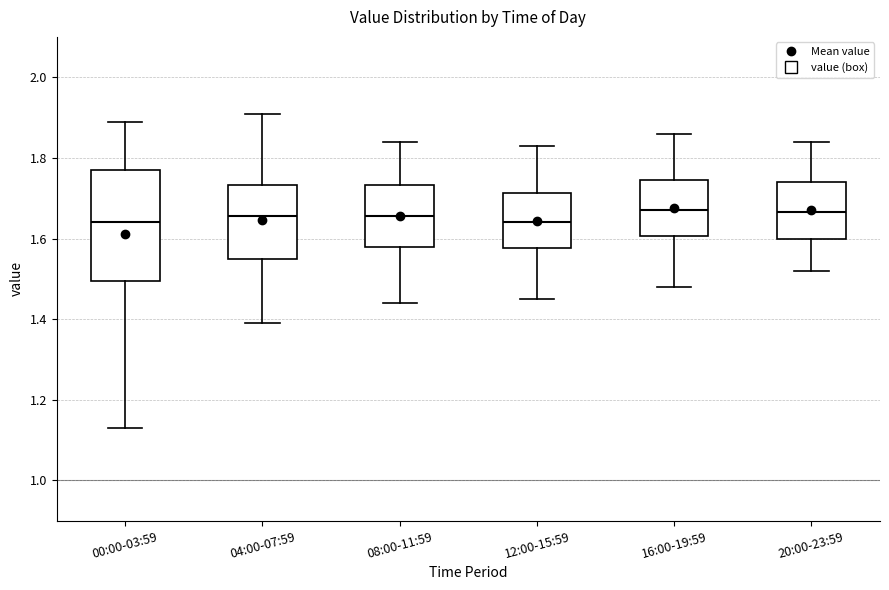

Reading left to right, read every box against the y-axis: the position of its median line, the range the box covers, and the ends of its whiskers. The values are not printed on the chart, so give them approximately, as read against the axis.

00:00-03:59: median 1.64, box 1.50 to 1.78, whiskers 1.14 to 1.90
04:00-07:59: median 1.66, box 1.56 to 1.74, whiskers 1.40 to 1.92
08:00-11:59: median 1.66, box 1.58 to 1.74, whiskers 1.44 to 1.84
12:00-15:59: median 1.64, box 1.58 to 1.72, whiskers 1.46 to 1.84
16:00-19:59: median 1.68, box 1.60 to 1.74, whiskers 1.48 to 1.86
20:00-23:59: median 1.66, box 1.60 to 1.74, whiskers 1.52 to 1.84